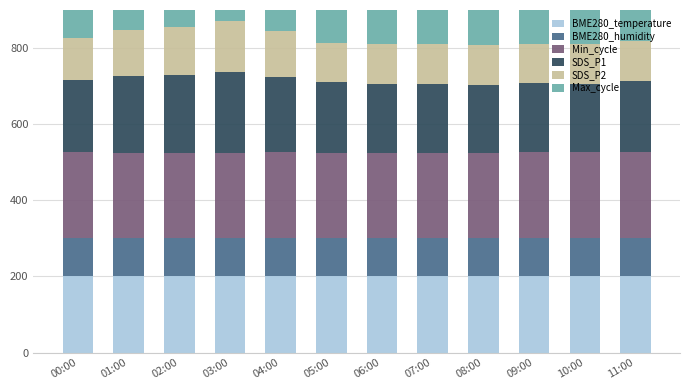

What is the difference between the SDS_P1 values at 05:00 and 03:00?

27.3